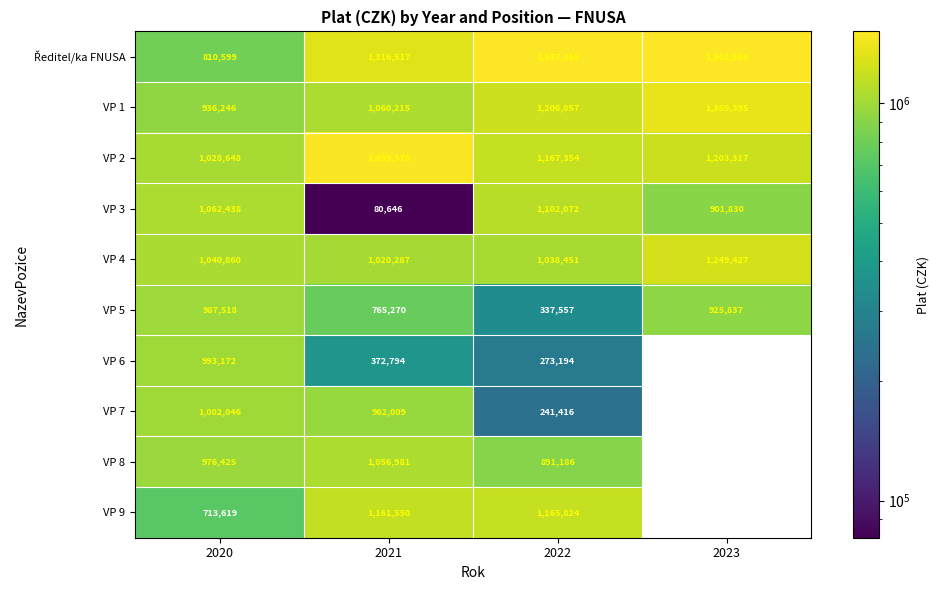

Where does the VP 2 series first go above 1203317?

2021